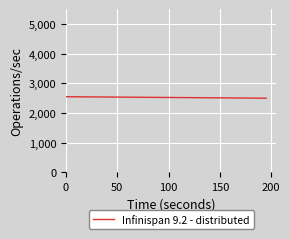

What is the maximum value shown in the chart?

2544.6